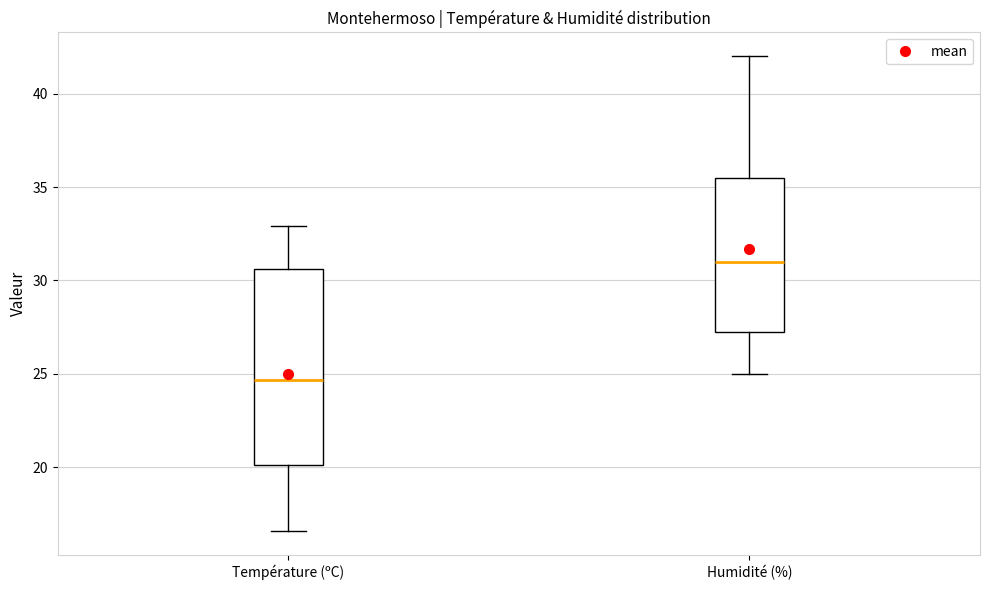

Which box's median line is the lowest?

Température (ºC)